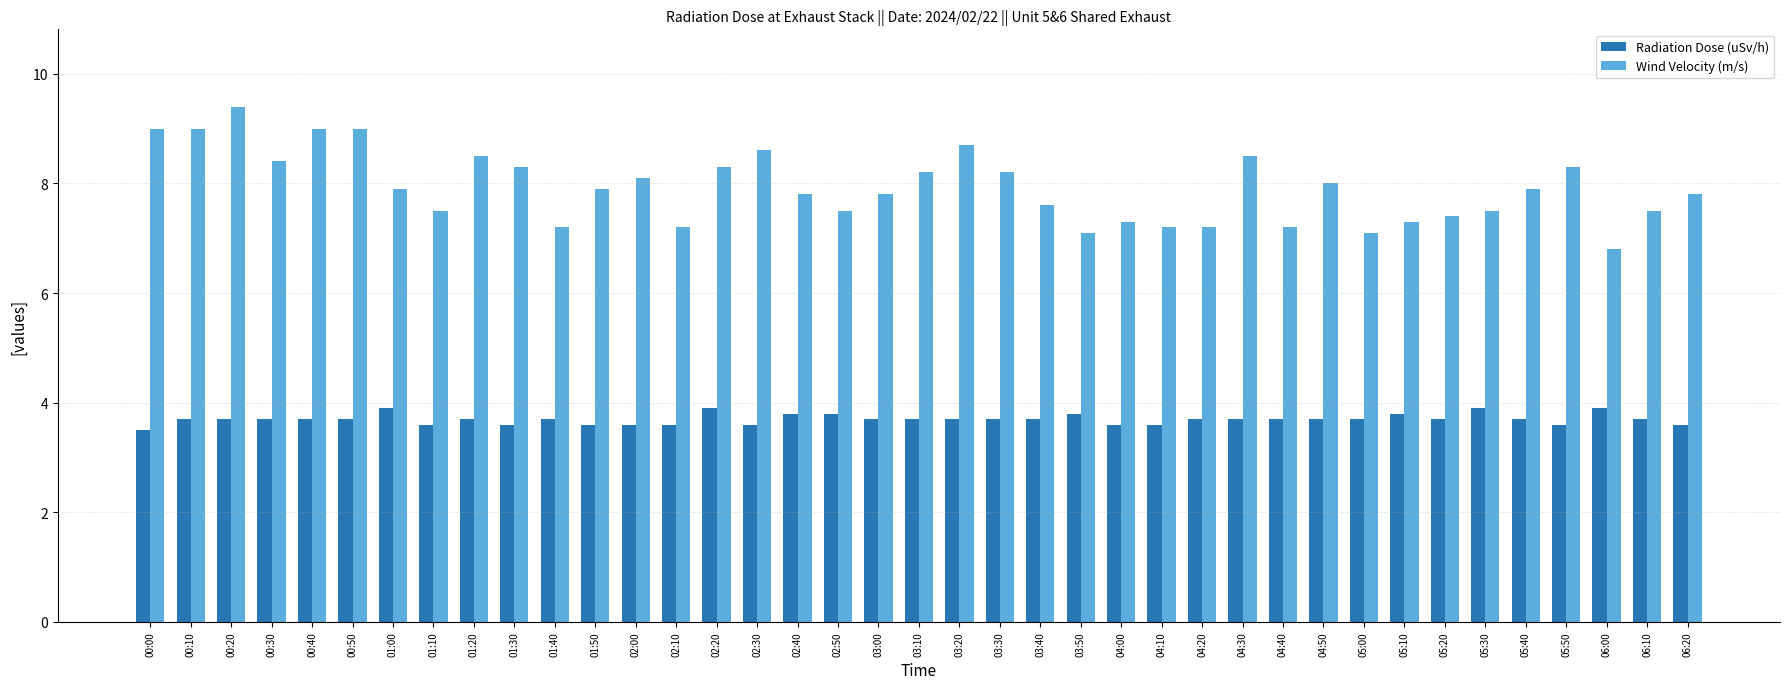

Is the value of Wind Velocity (m/s) at 02:00 greater than the value of Radiation Dose (uSv/h) at 00:00?

Yes